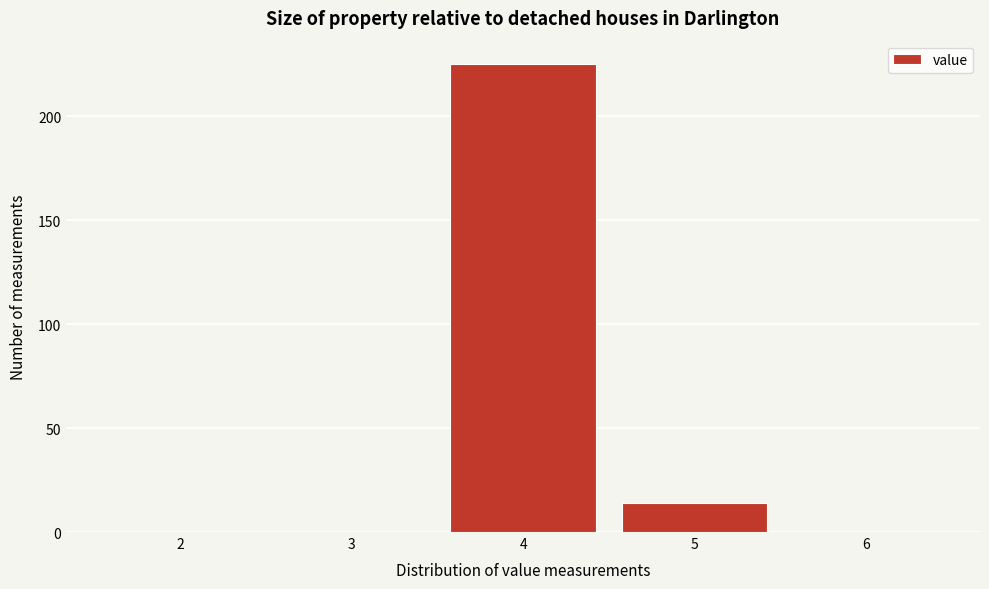

Reading left to right, transcribe this chart: for each bar, give the range it covers on the x-axis and its height. The values are not printed on the chart, so give them approximately, as read against the axis.

1.5 to 2.5: 0
2.5 to 3.5: 0
3.5 to 4.5: 225
4.5 to 5.5: 15
5.5 to 6.5: 0